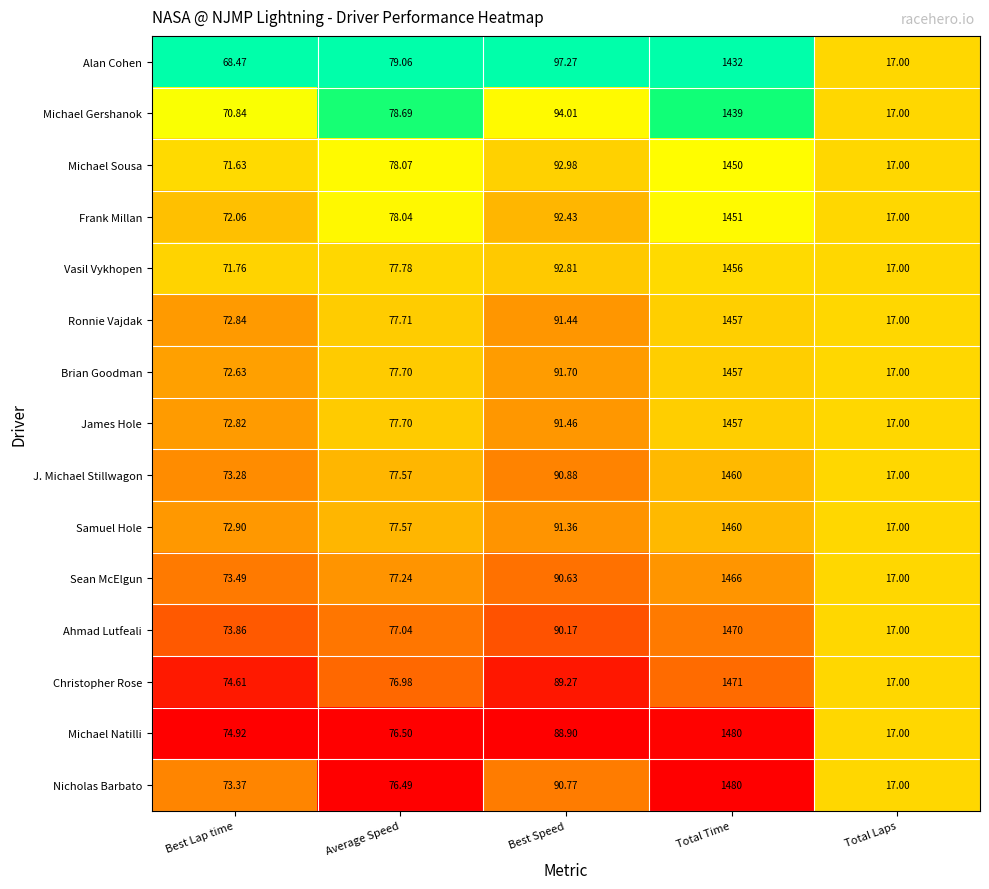

At which category is the sum across all series the highest?

Total Time